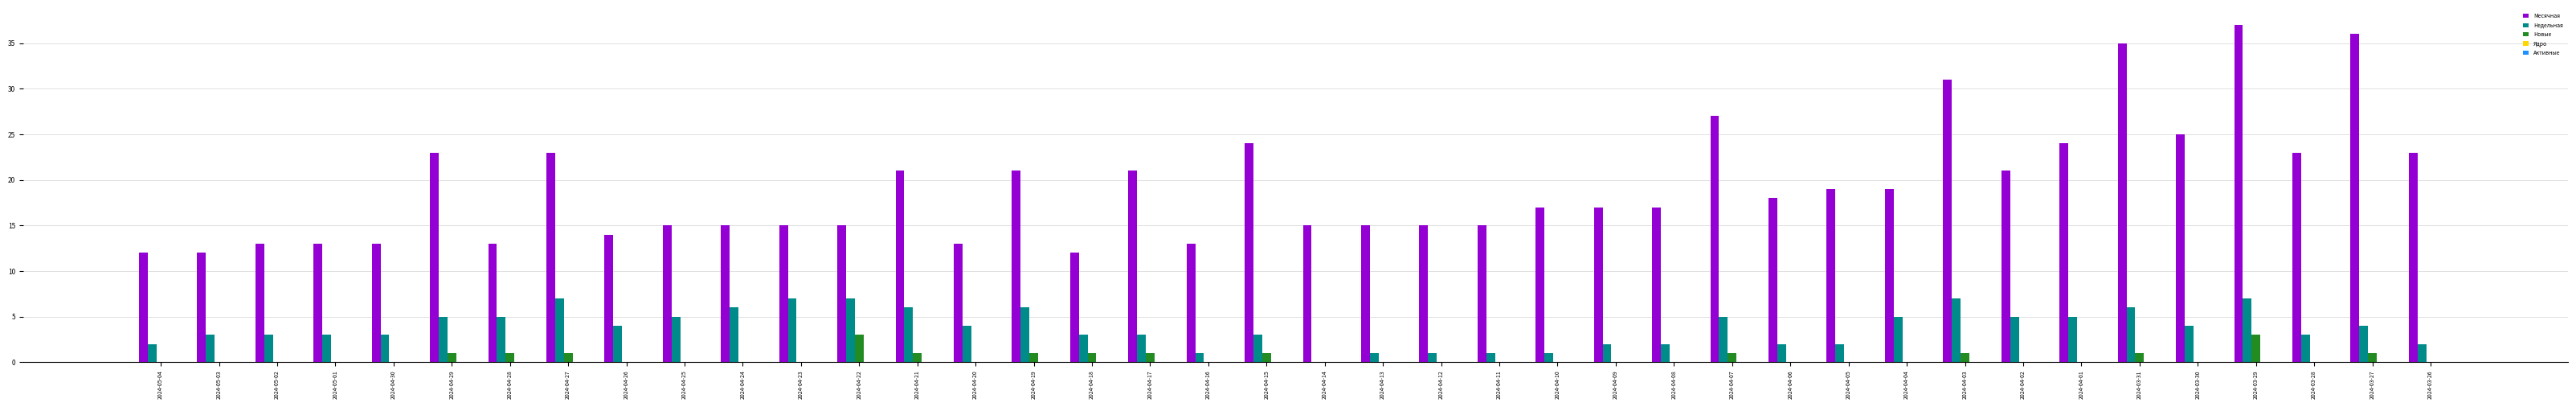

At which label does Месячная reach its peak?

2024-03-29